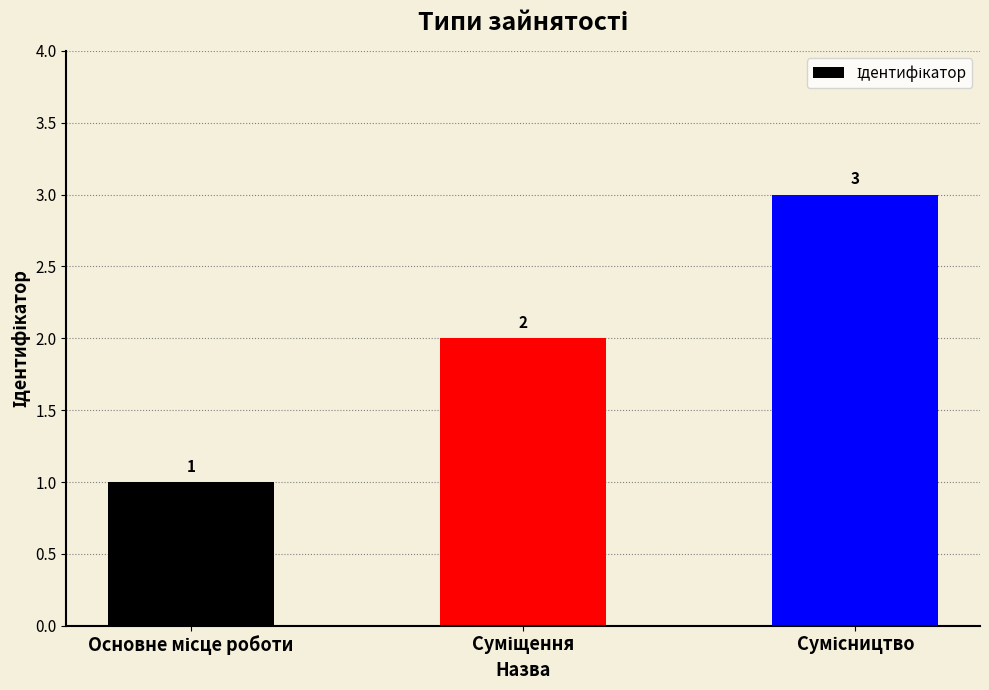

Count the values in the range 1 to 3.

3